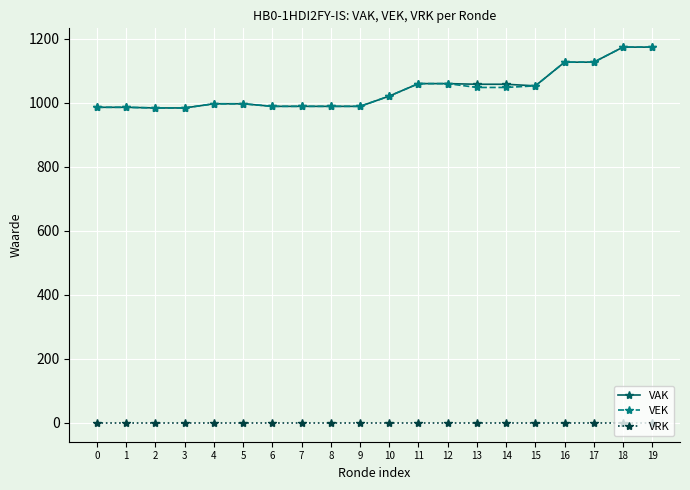

What is the highest value of the VEK series?

1174